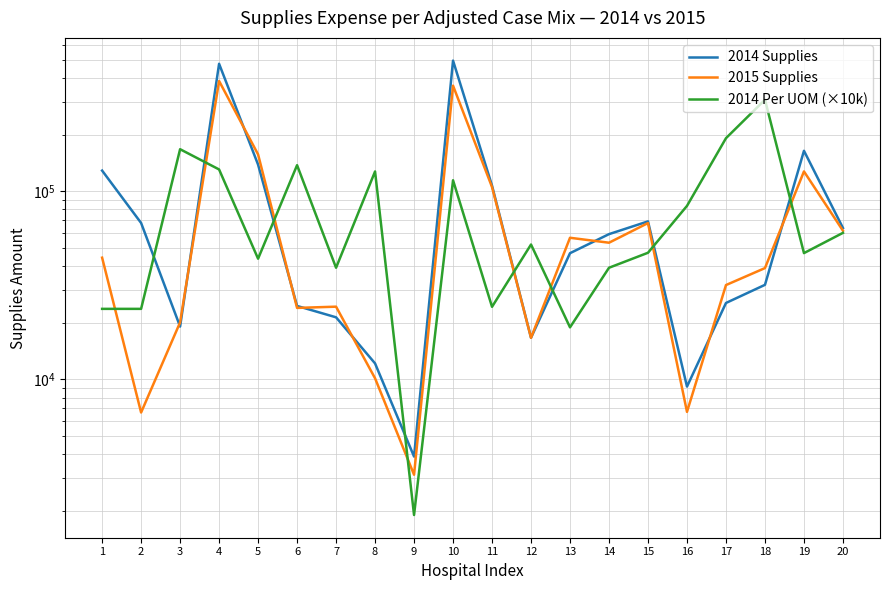

At which category does 2014 Per UOM (×10k) reach its first local peak?

3